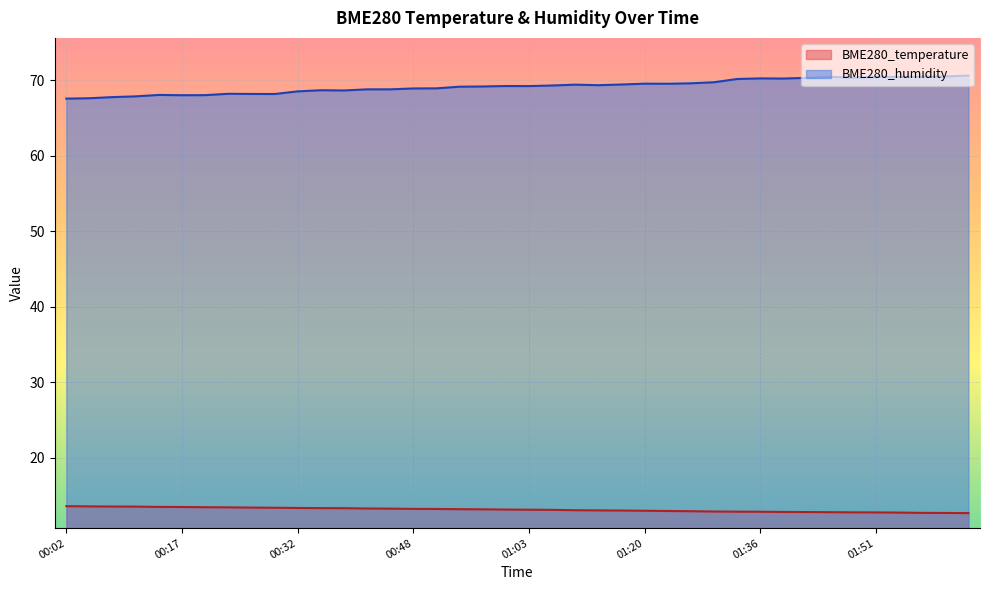

Which series has the largest total across all categories?

BME280_humidity